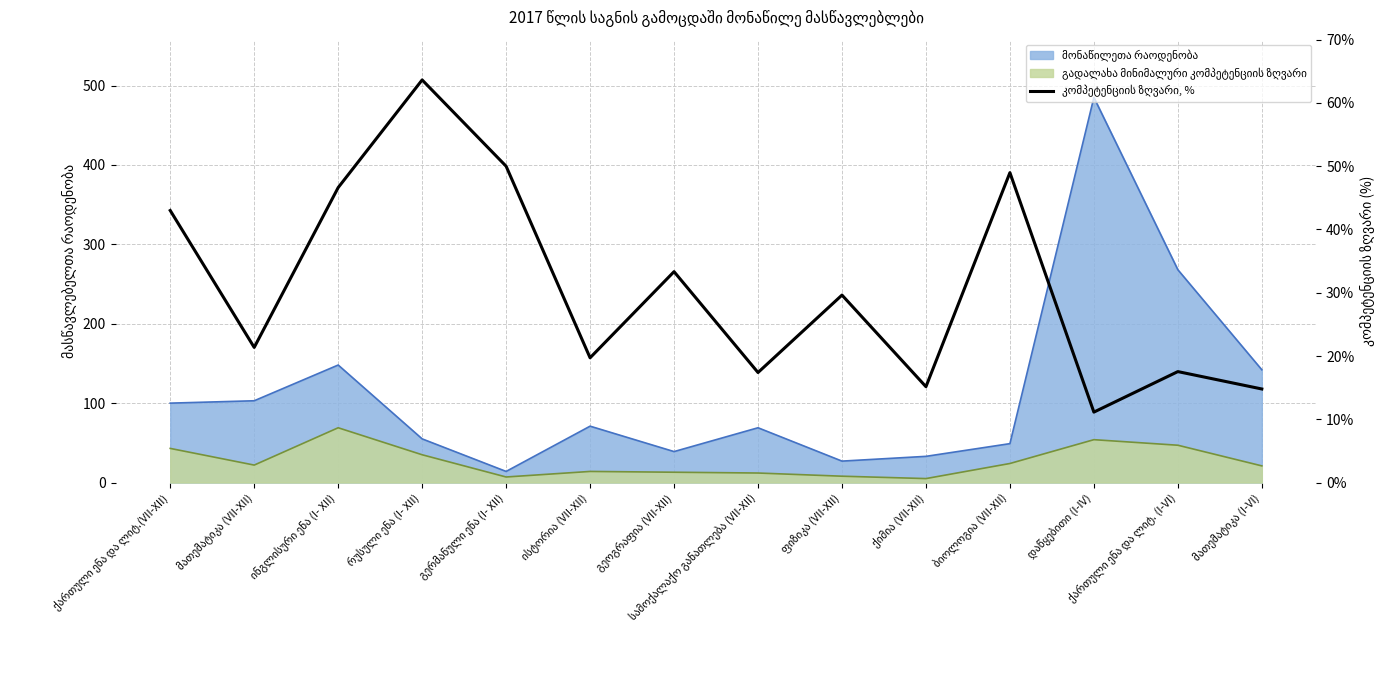

What is the minimum value shown in the chart?

11.1